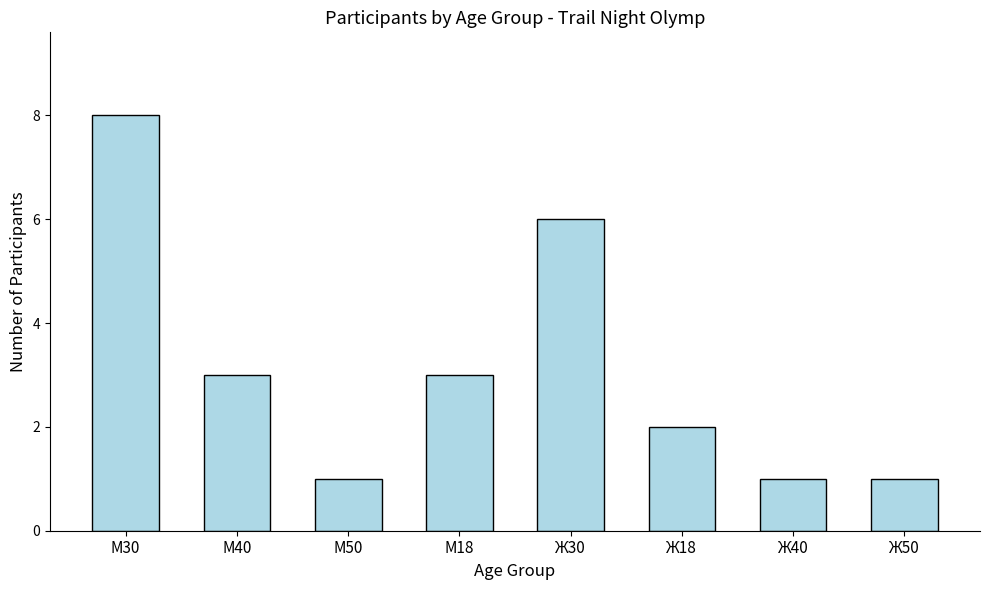

Reading left to right, extract all data points from this chart.

М30=8	М40=3	М50=1	М18=3	Ж30=6	Ж18=2	Ж40=1	Ж50=1